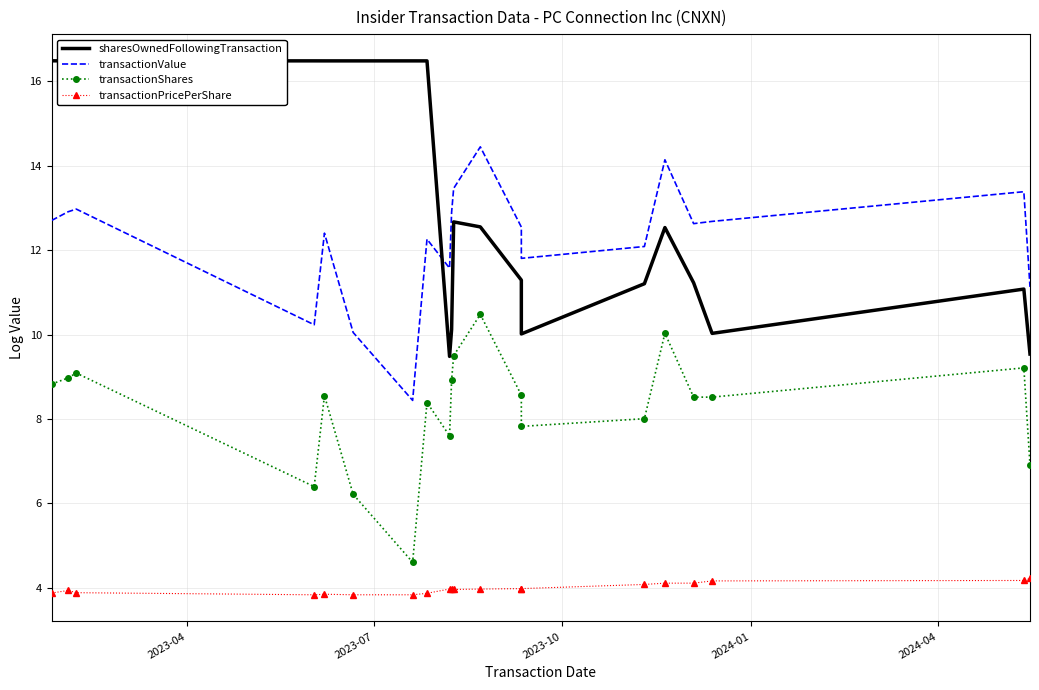

What is the value of the transactionShares point at the 6th from the left?

6.2